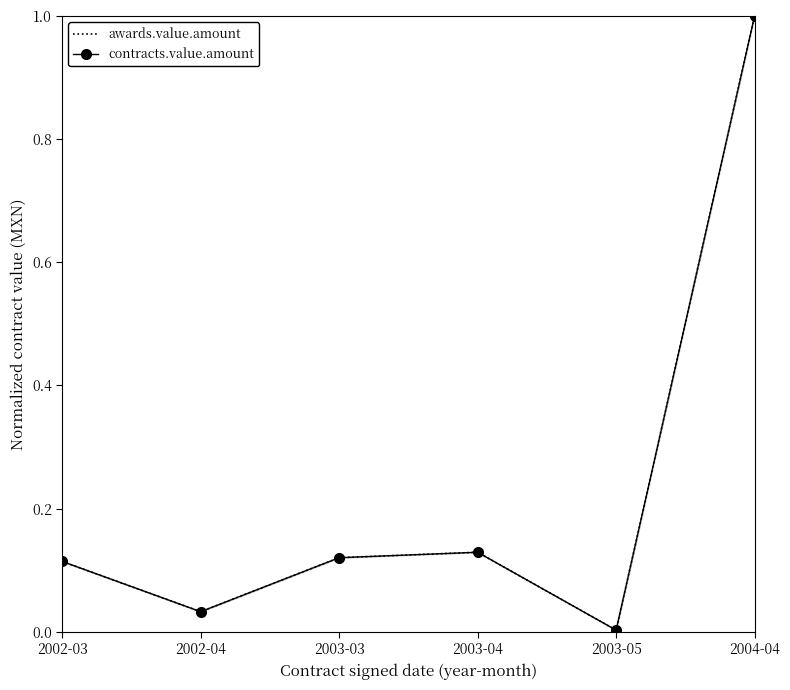

Which series has the largest total across all categories?

awards.value.amount